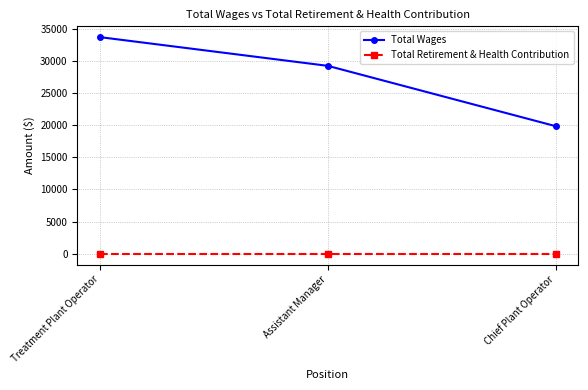

At Chief Plant Operator, list the series in order from largest to smallest.

Total Wages, Total Retirement & Health Contribution